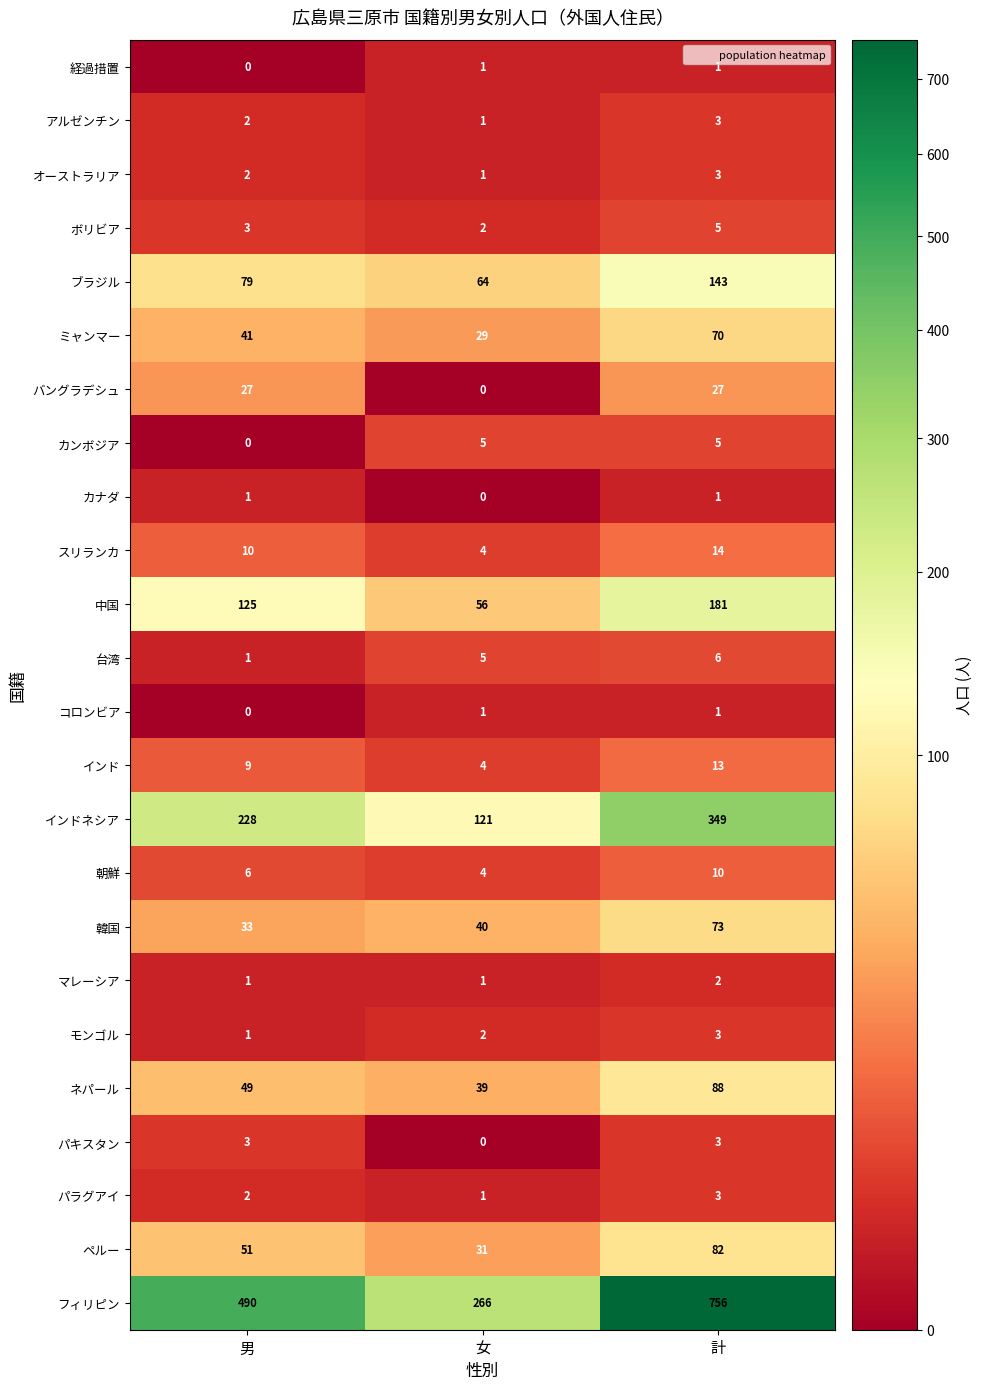

Where is 韓国 nearest to the value 53?

女